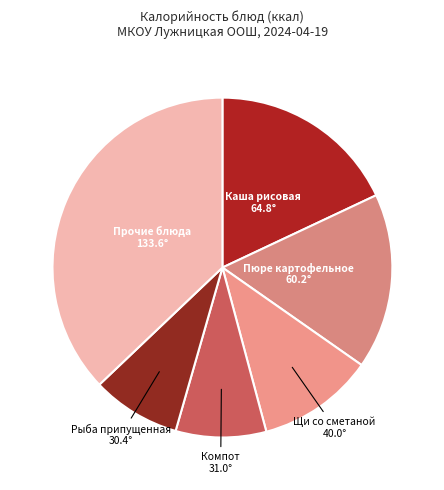

Is it true that Компот is 9% of the pie?

True